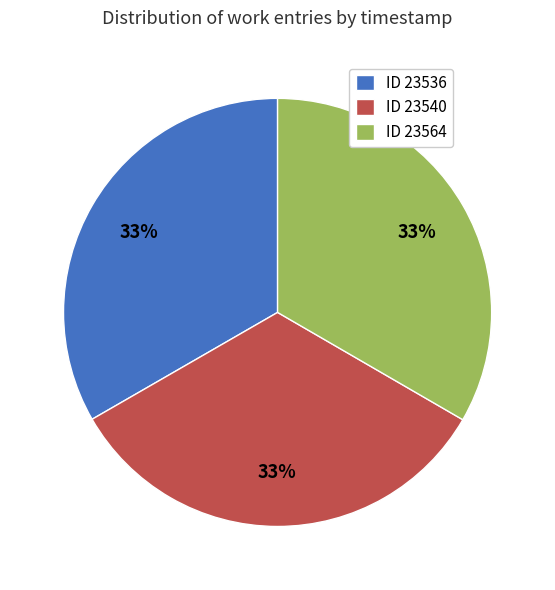

True or false: ID 23540 accounts for 33% of the total.

True